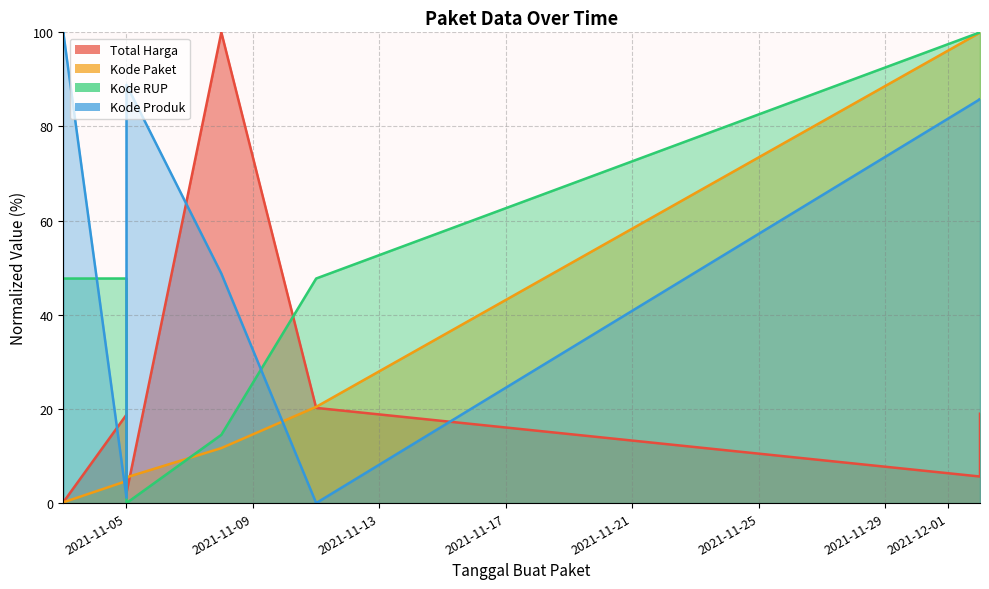

True or false: Kode Produk has a value of 48.8 at 2021-11-08.

True